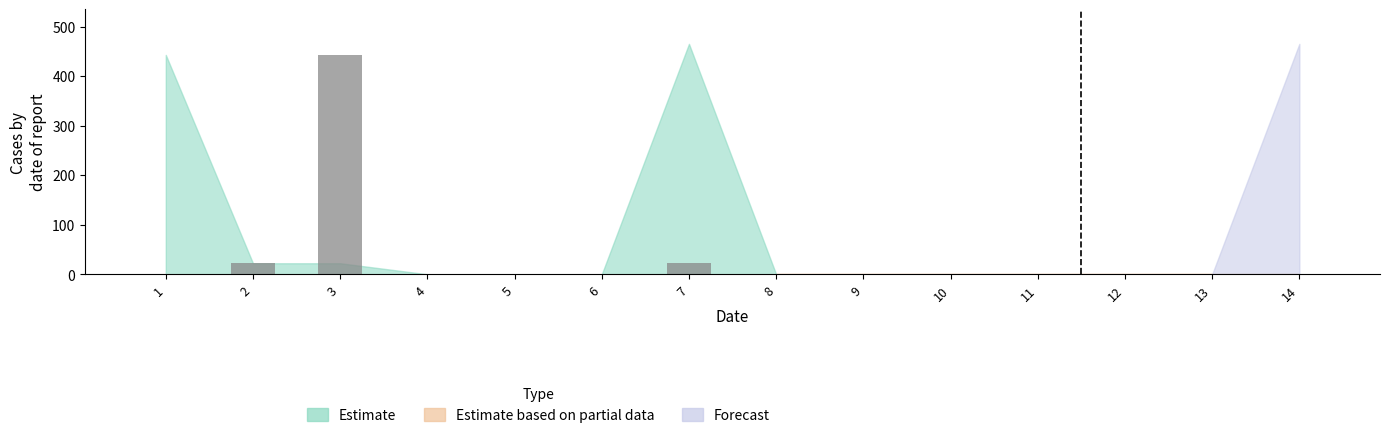

Which label corresponds to the largest value in the chart?

3